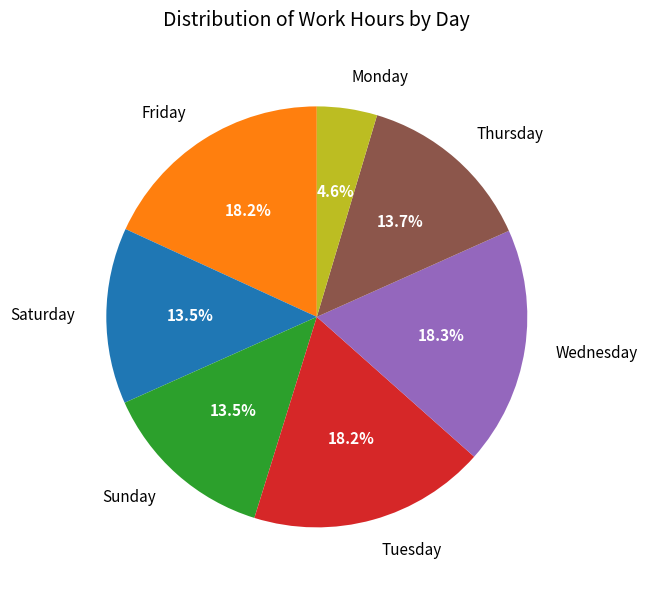

Does any single category account for the majority?

No